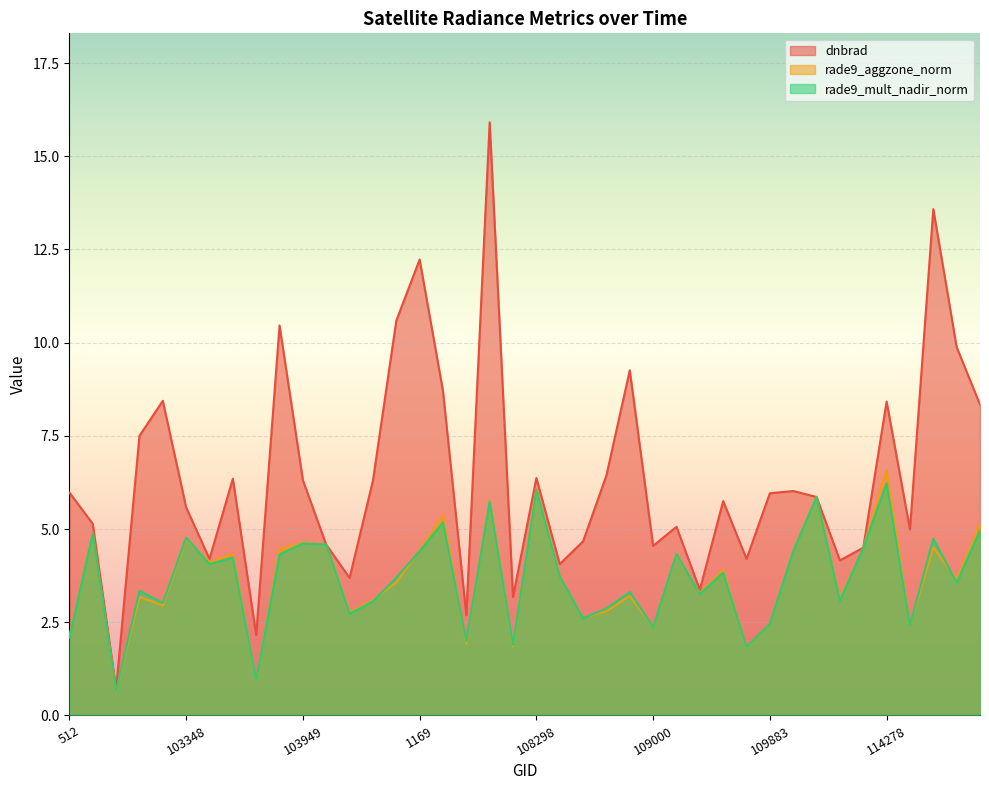

What are all the series names shown in the legend?

dnbrad, rade9_aggzone_norm, rade9_mult_nadir_norm